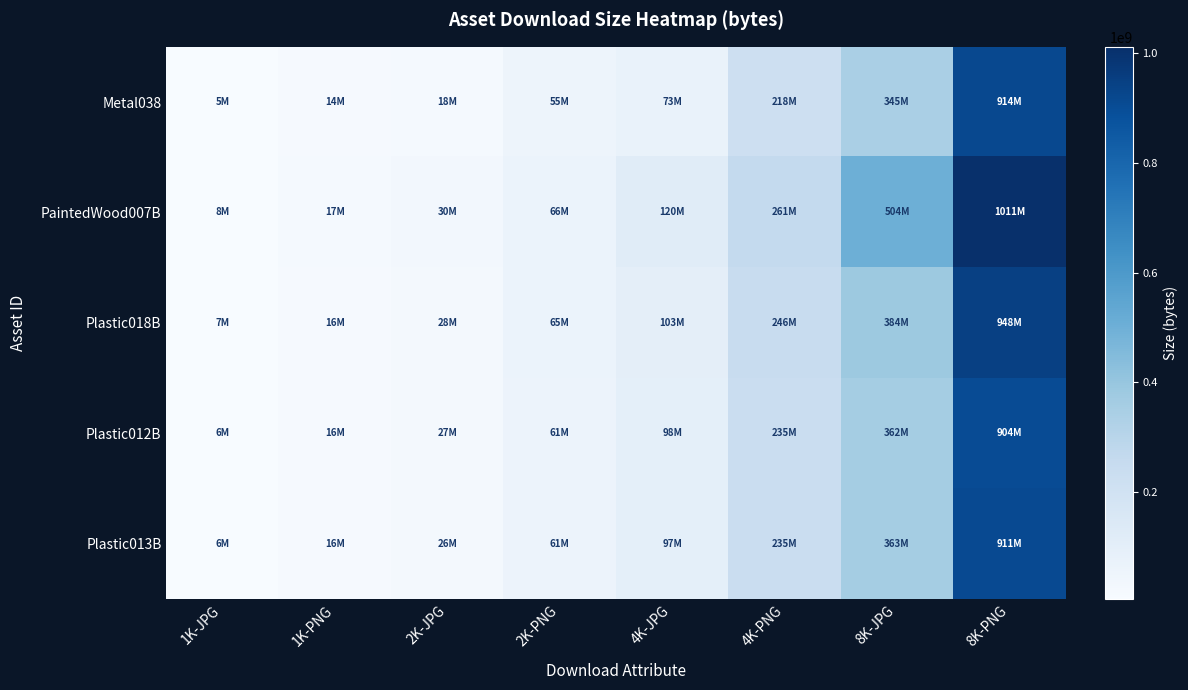

Reading left to right, list all the values displayed in this chart.

Metal038: 1K-JPG=4962711	1K-PNG=14284697	2K-JPG=17959292	2K-PNG=54547205	4K-JPG=72989680	4K-PNG=217729410	8K-JPG=344793052	8K-PNG=914061745
PaintedWood007B: 1K-JPG=8013621	1K-PNG=17217505	2K-JPG=29945650	2K-PNG=66195839	4K-JPG=119733983	4K-PNG=261250253	8K-JPG=504243973	8K-PNG=1011463599
Plastic018B: 1K-JPG=6743870	1K-PNG=16016773	2K-JPG=27759034	2K-PNG=65048005	4K-JPG=102724790	4K-PNG=245588728	8K-JPG=384183585	8K-PNG=948491741
Plastic012B: 1K-JPG=6329581	1K-PNG=15551056	2K-JPG=26662736	2K-PNG=60833553	4K-JPG=97780646	4K-PNG=234912465	8K-JPG=361741724	8K-PNG=904345769
Plastic013B: 1K-JPG=6277524	1K-PNG=15549162	2K-JPG=26159698	2K-PNG=60851144	4K-JPG=96678398	4K-PNG=235229849	8K-JPG=362545922	8K-PNG=911299689